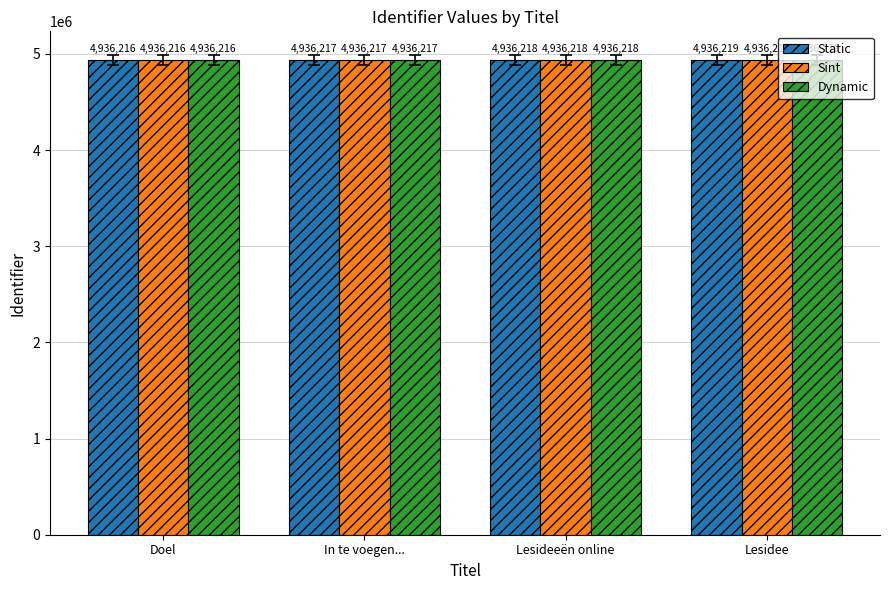

How many bars are there in total?

12